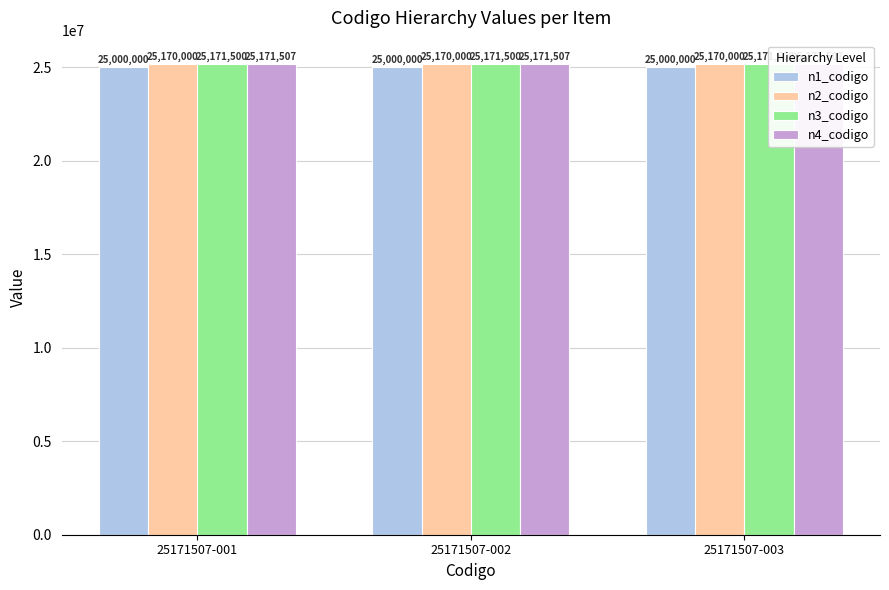

What is the total value across all series at 25171507-003?

100513007